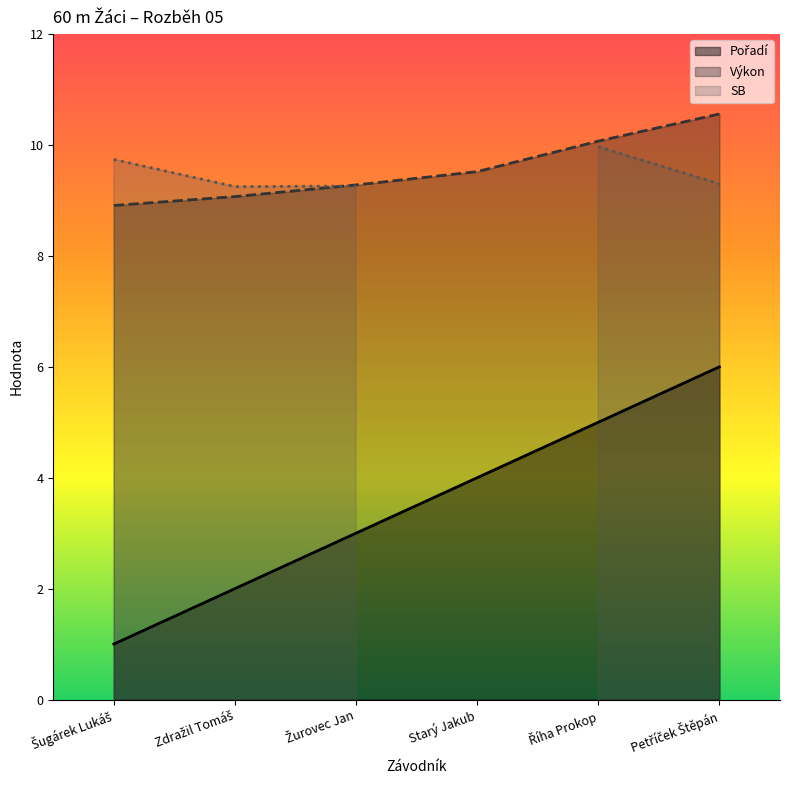

The Pořadí series shows 1.0 at Šugárek Lukáš. True or false?

True